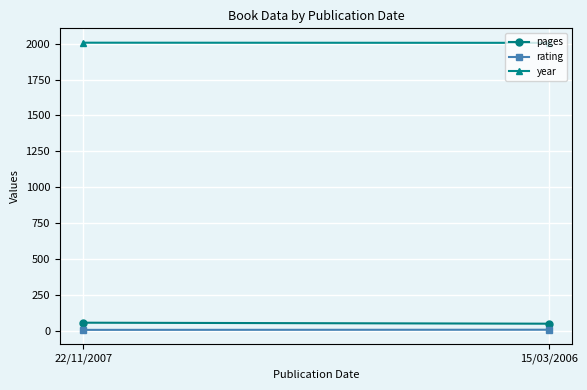

At which label is rating closest to 5?

22/11/2007